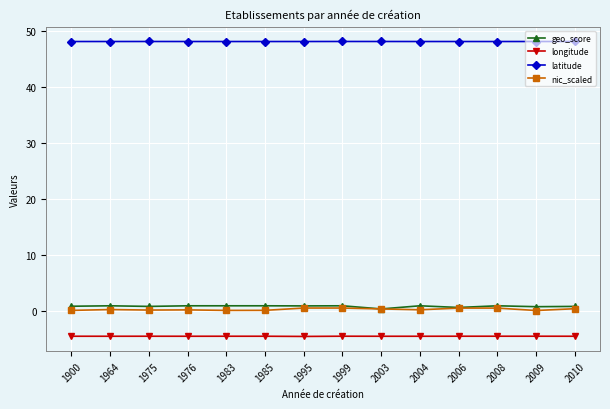

What is the value of the geo_score point at the 3rd from the left?

0.8